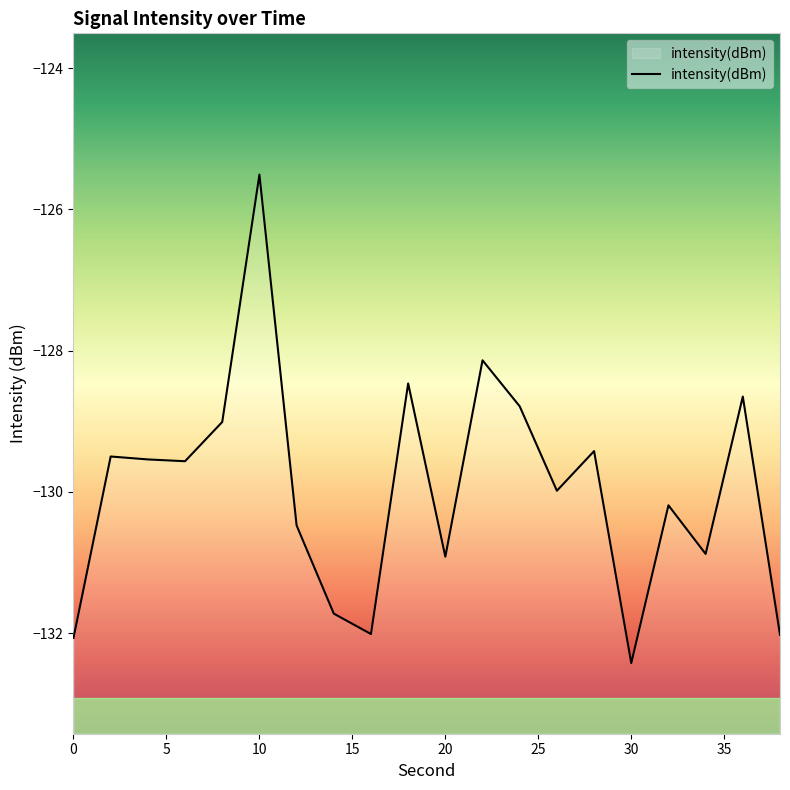

How many interior local peaks (higher than both neighbors) does the data have?

7